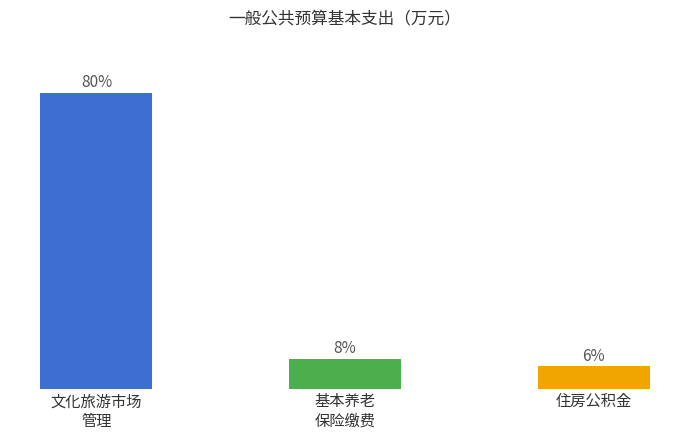

Is it true that 社会保障缴费 equals 0.6 at 其他财政对社会保险基金的补助?

False